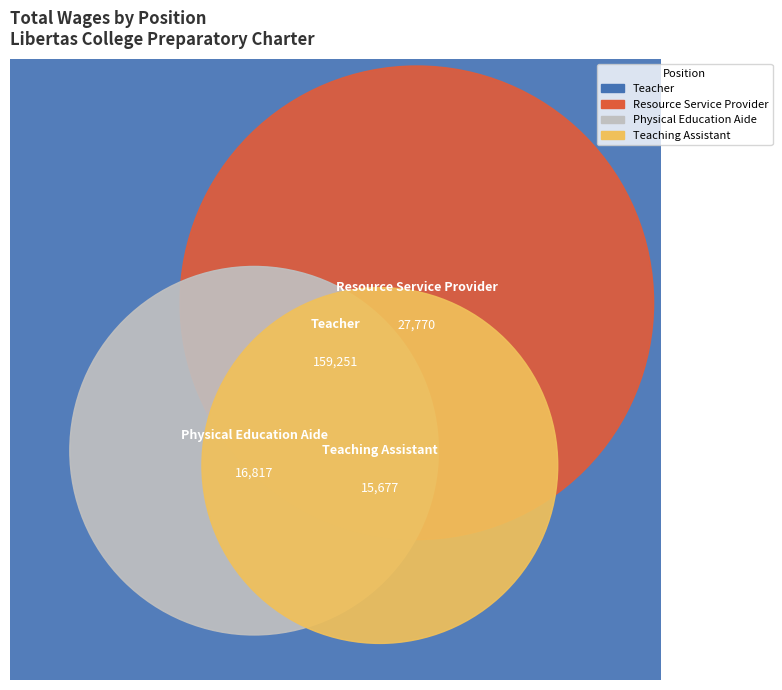

Is it true that Teacher is 66% of the pie?

False